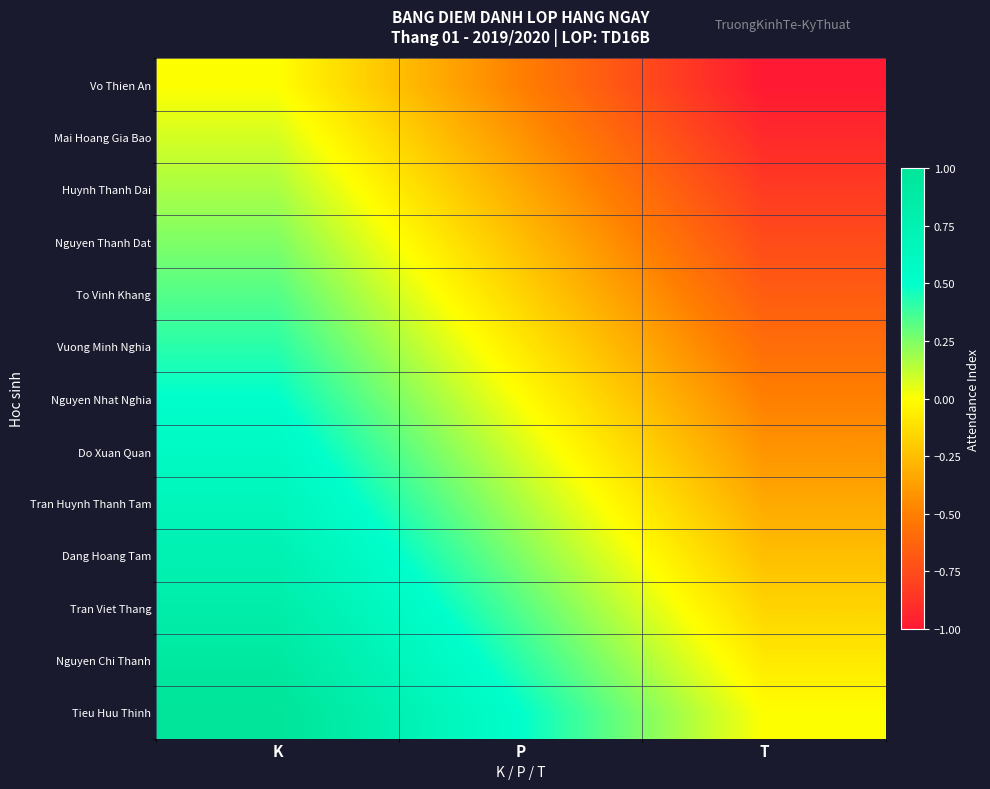

At how many categories does at least one series exceed 0?

2